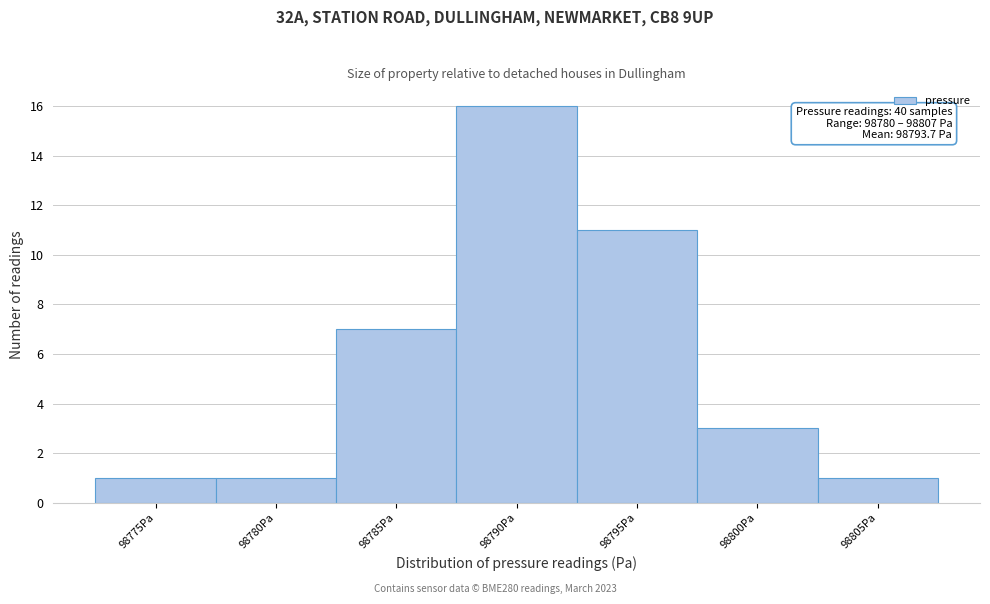

Reading right to left, what are all the values shown in this chart?

98805Pa=1	98800Pa=3	98795Pa=11	98790Pa=16	98785Pa=7	98780Pa=1	98775Pa=1